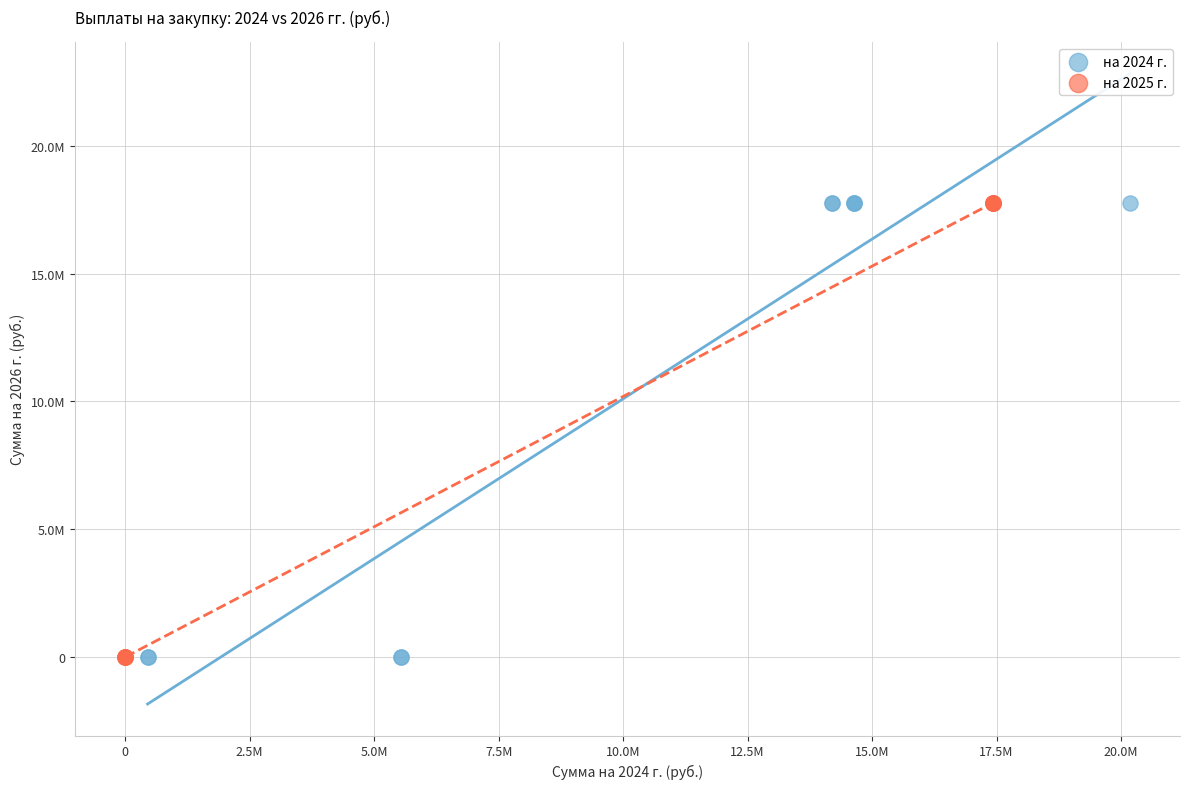

What are all the series names shown in the legend?

на 2024 г., на 2025 г.